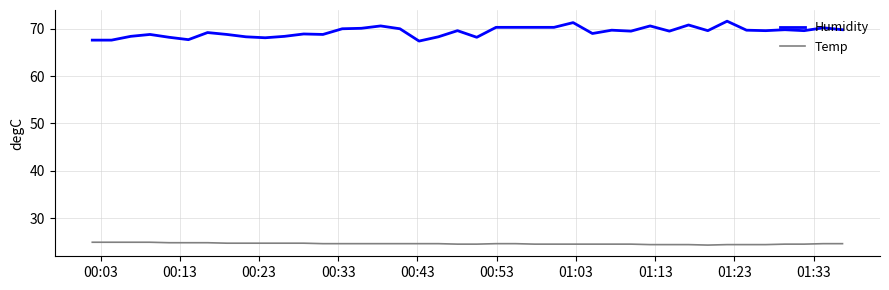

Which series has the largest range (max minus min)?

Humidity